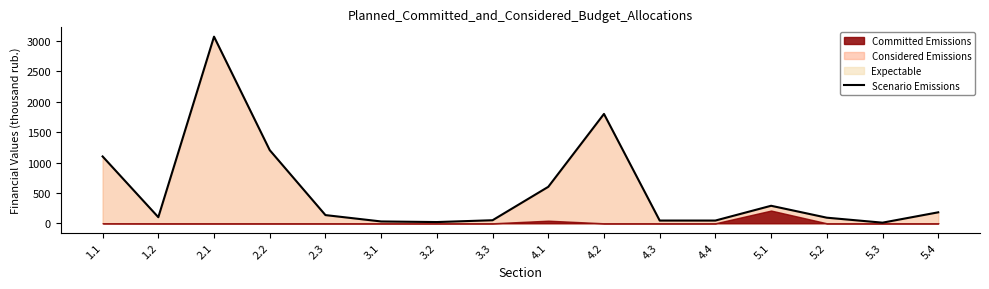

The value at 2.2 is 282.5. True or false?

False